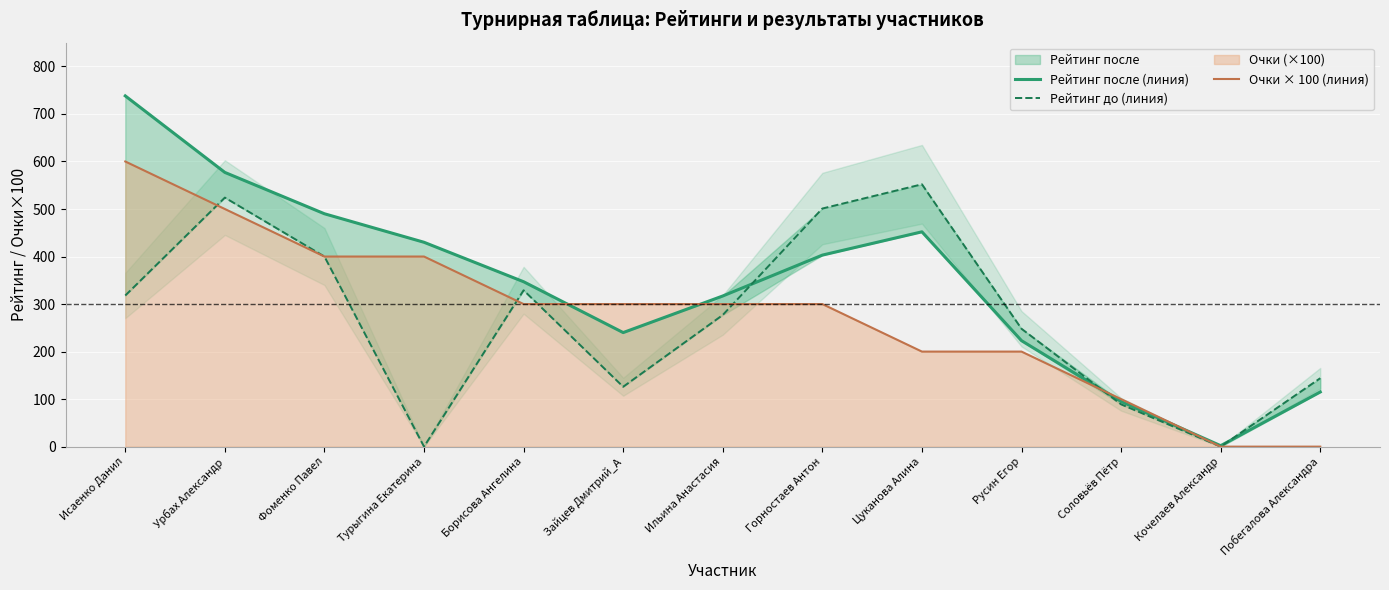

The Рейтинг после (линия) series shows 240 at Зайцев Дмитрий_А. True or false?

True